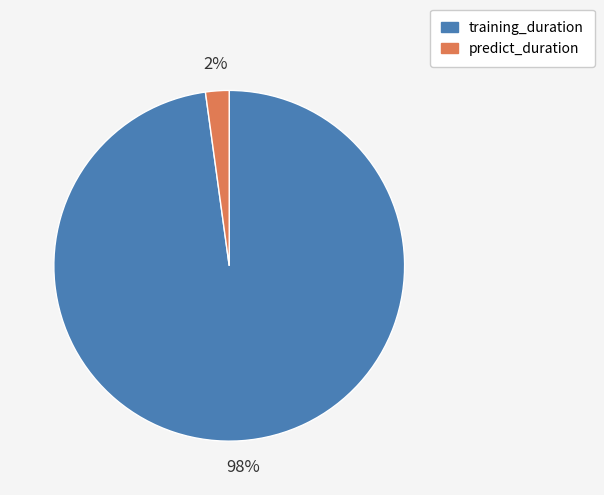

Count the number of slices in the pie.

2